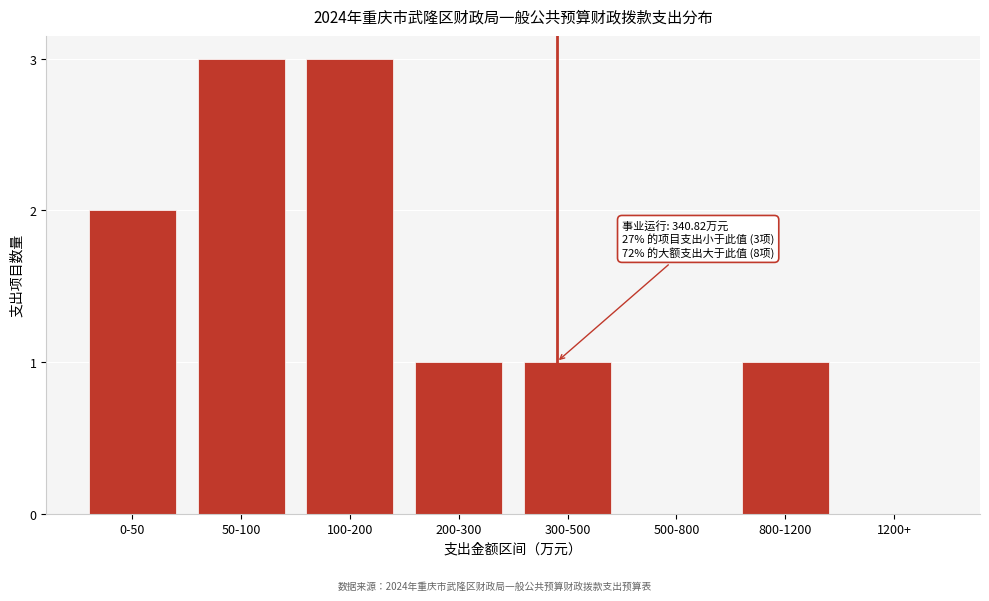

Reading left to right, what are all the values shown in this chart?

0-50=2	50-100=3	100-200=3	200-300=1	300-500=1	500-800=0	800-1200=1	1200+=0